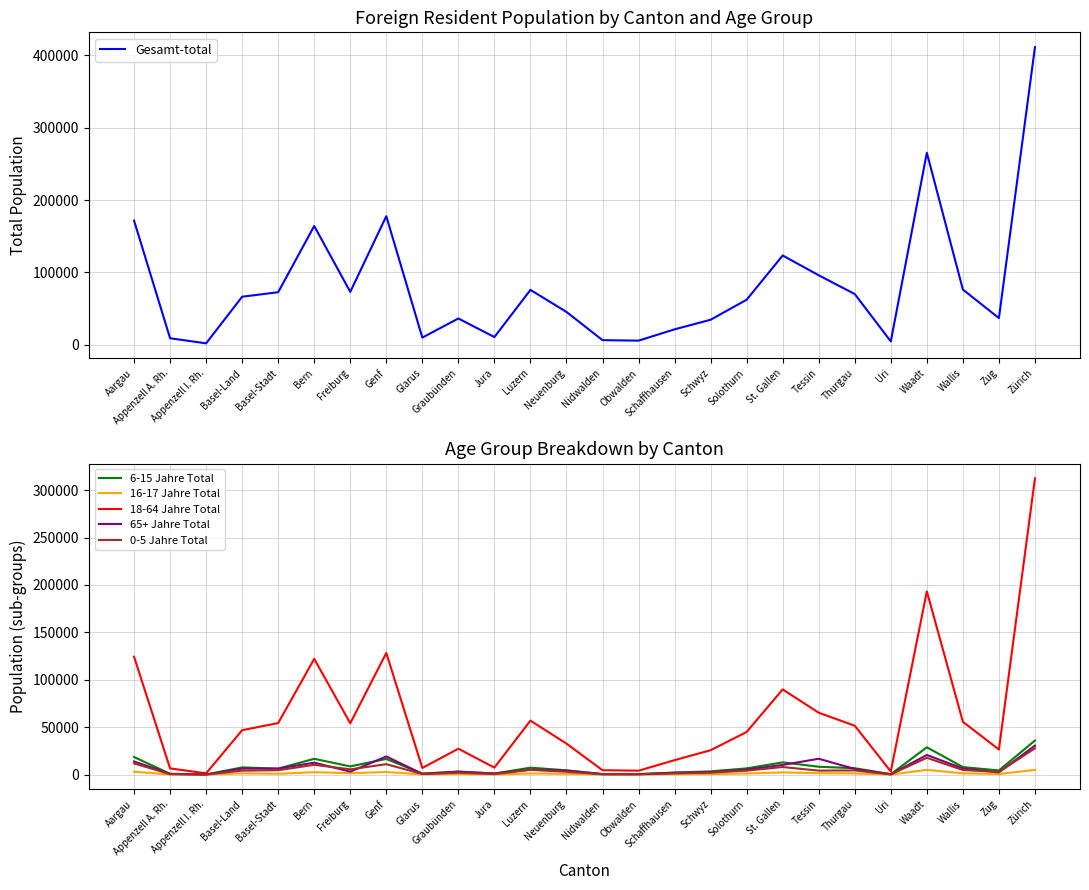

Does the chart have visible grid lines?

Yes